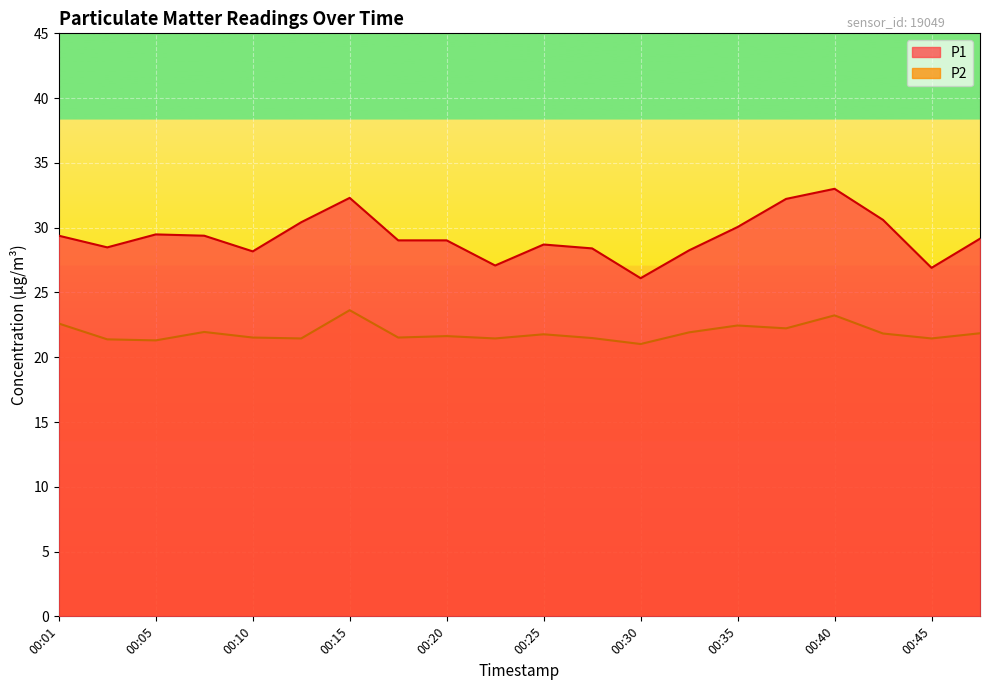

Is it true that P1 equals 29.0 at 00:18?

True